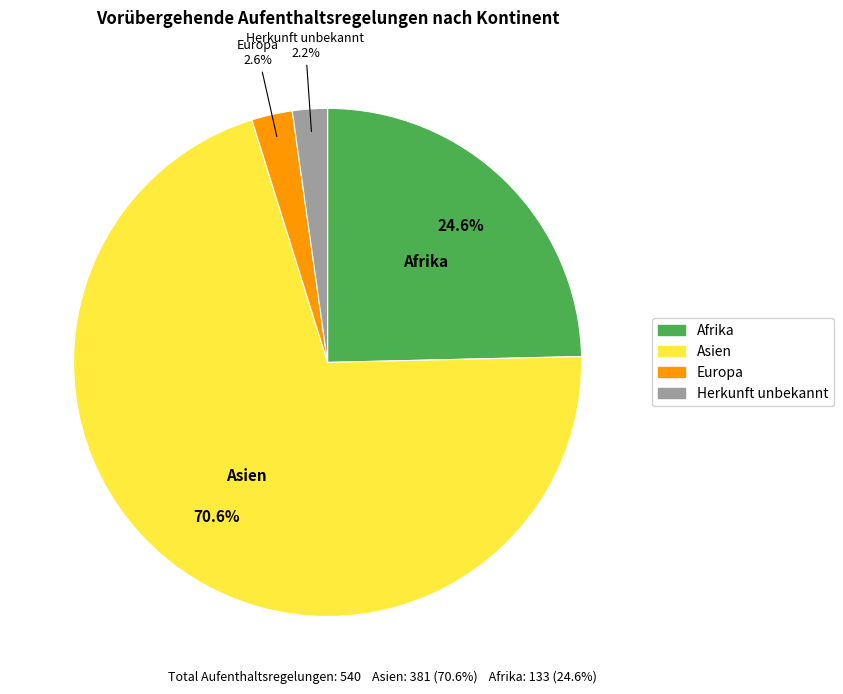

Is there a majority slice in this chart?

Yes